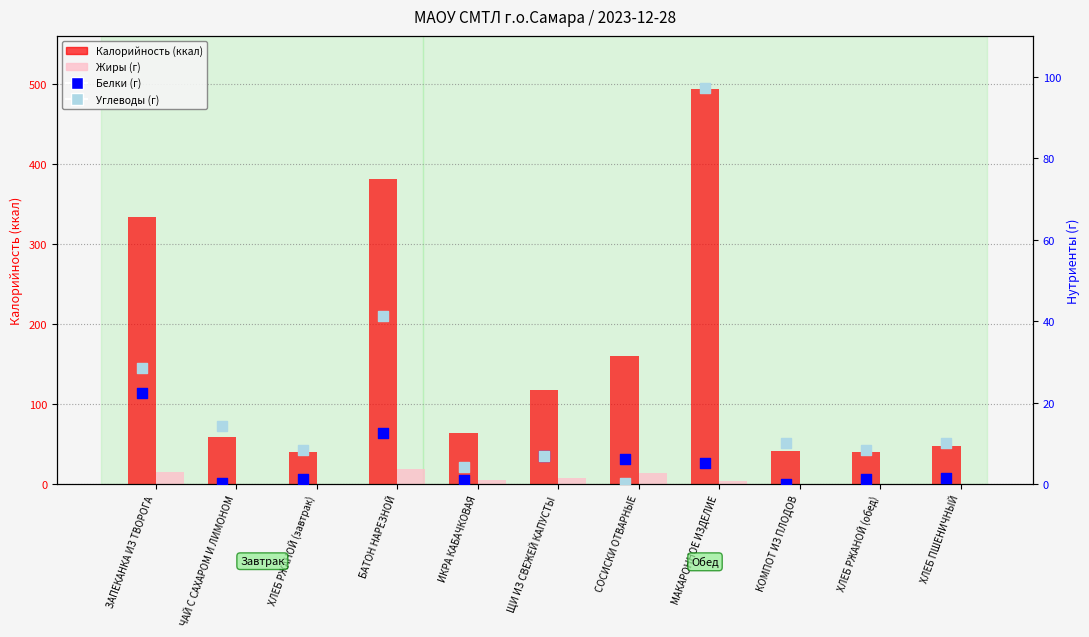

Is the value of Углеводы (г) at ЧАЙ С САХАРОМ И ЛИМОНОМ greater than the value of Белки (г) at ЩИ ИЗ СВЕЖЕЙ КАПУСТЫ?

Yes